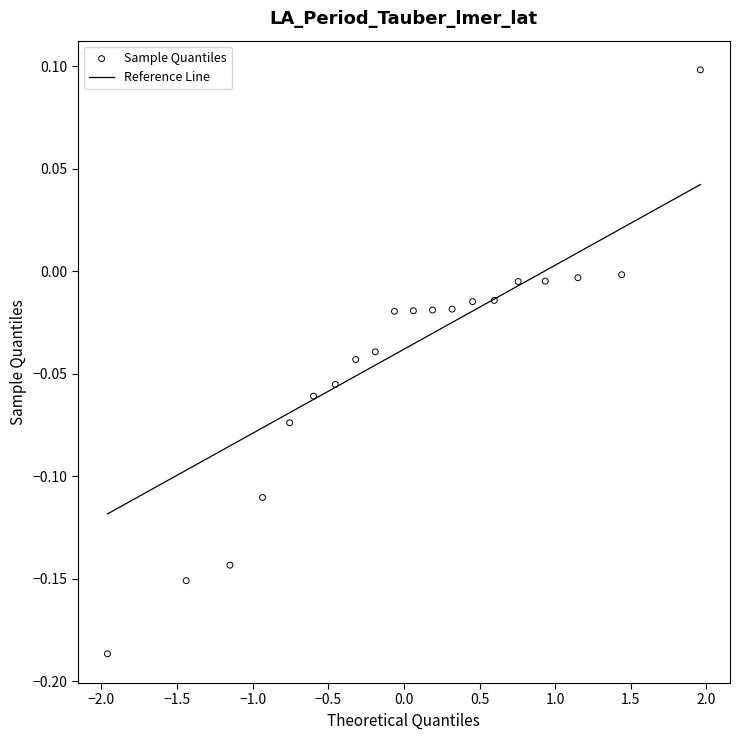

What is the range of X values (max minus min)?

3.9